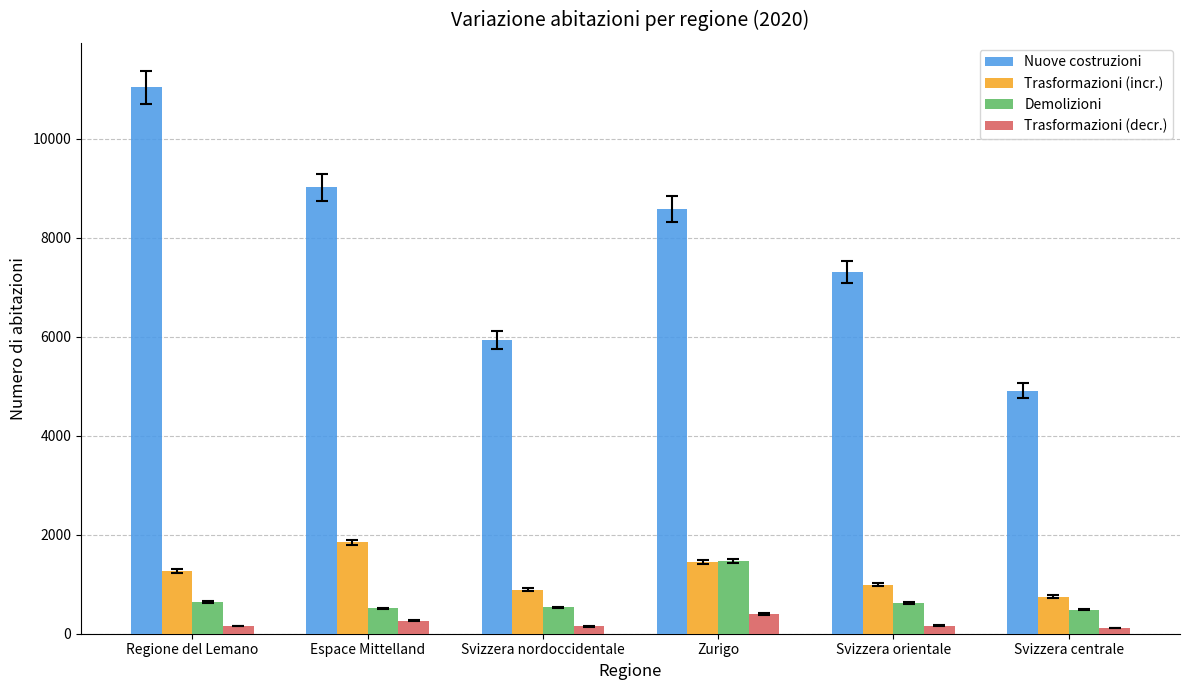

Read the Demolizioni value at Regione del Lemano.

642